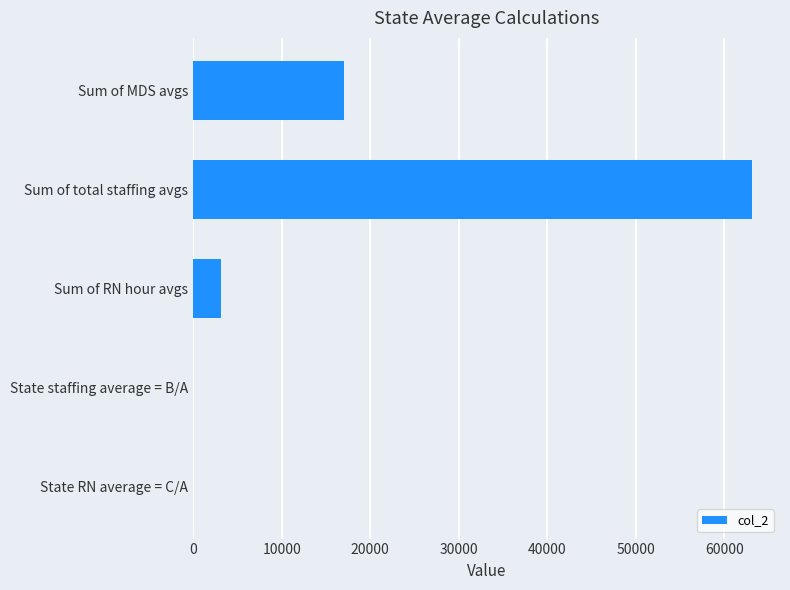

Count the number of values greater than 3153.

3